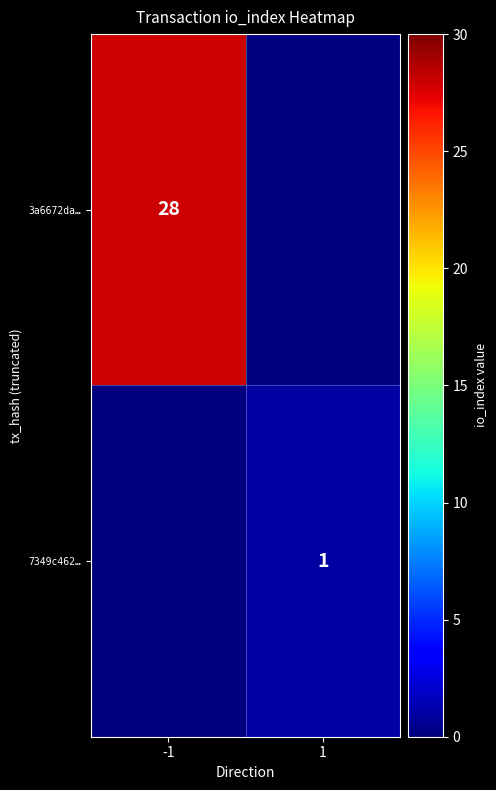

What is the difference between the highest and lowest values at -1?

28